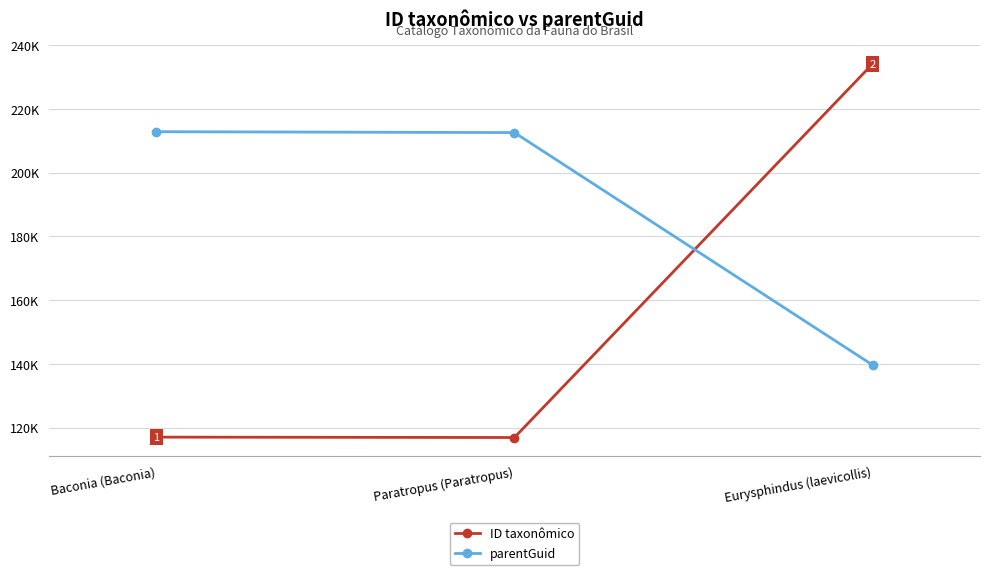

What are all the series names shown in the legend?

ID taxonômico, parentGuid